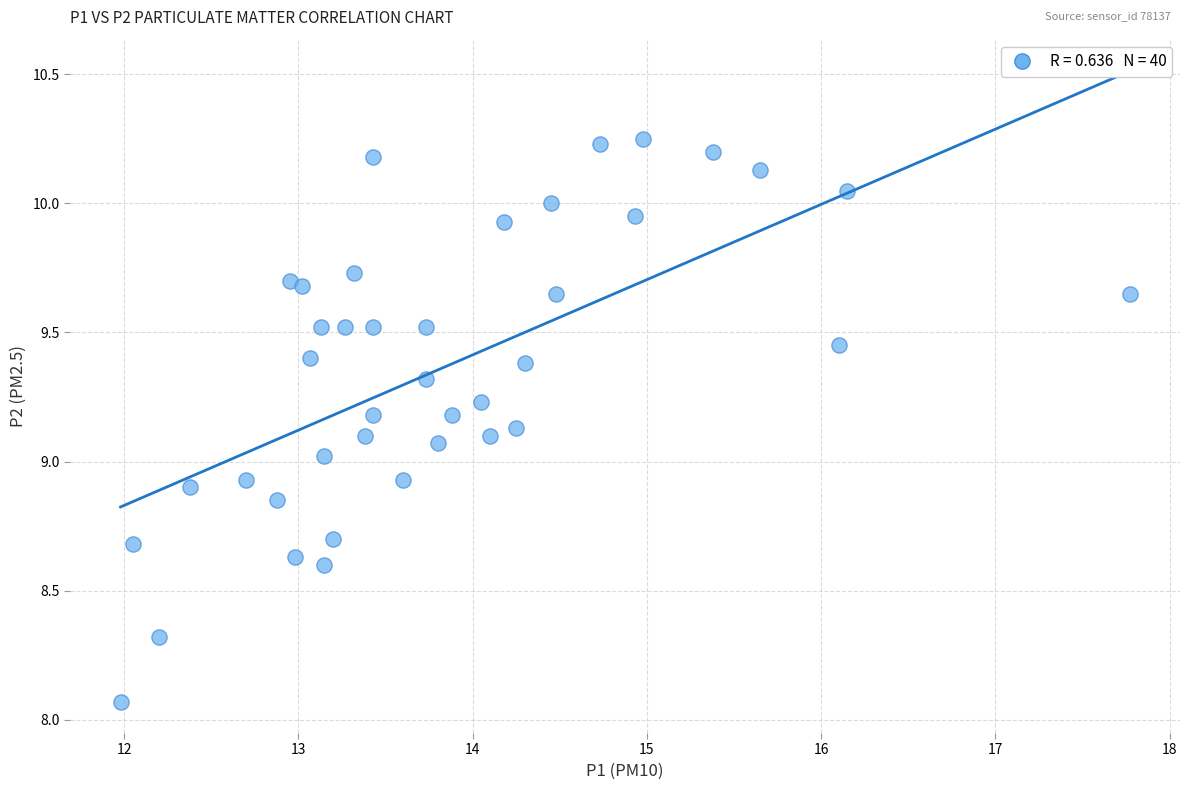

What is the range of Y values (max minus min)?

2.2